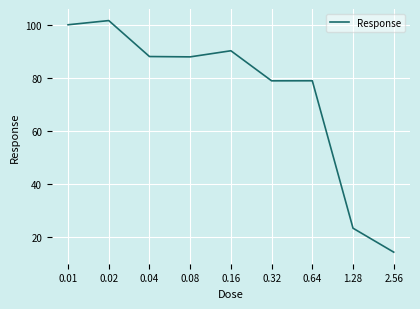

What position from the right is 0.08?

6